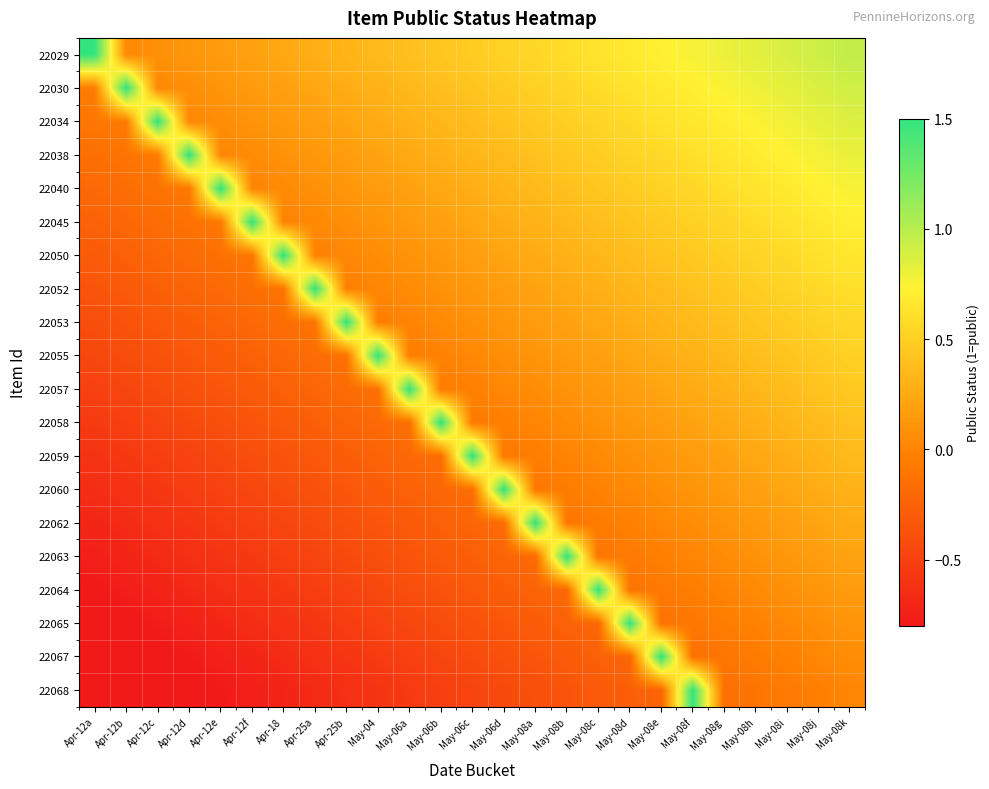

At which category is the sum across all series the highest?

May-08k